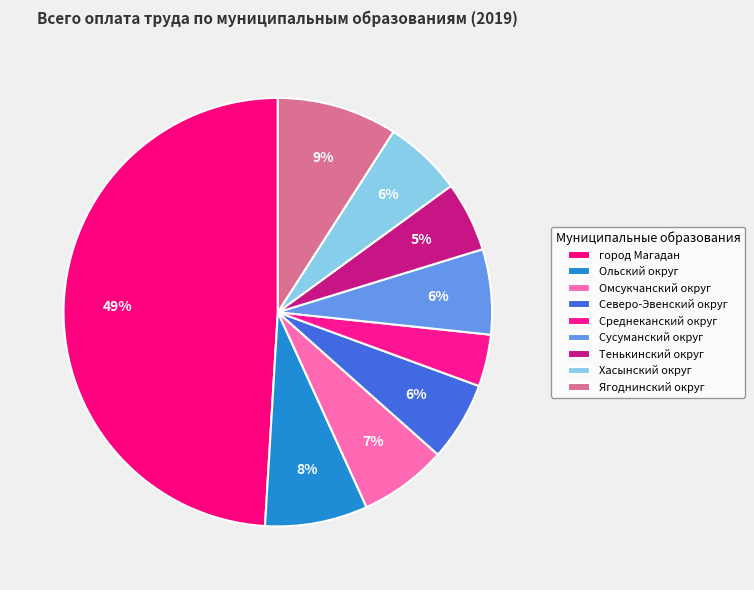

How many segments does this pie chart have?

9